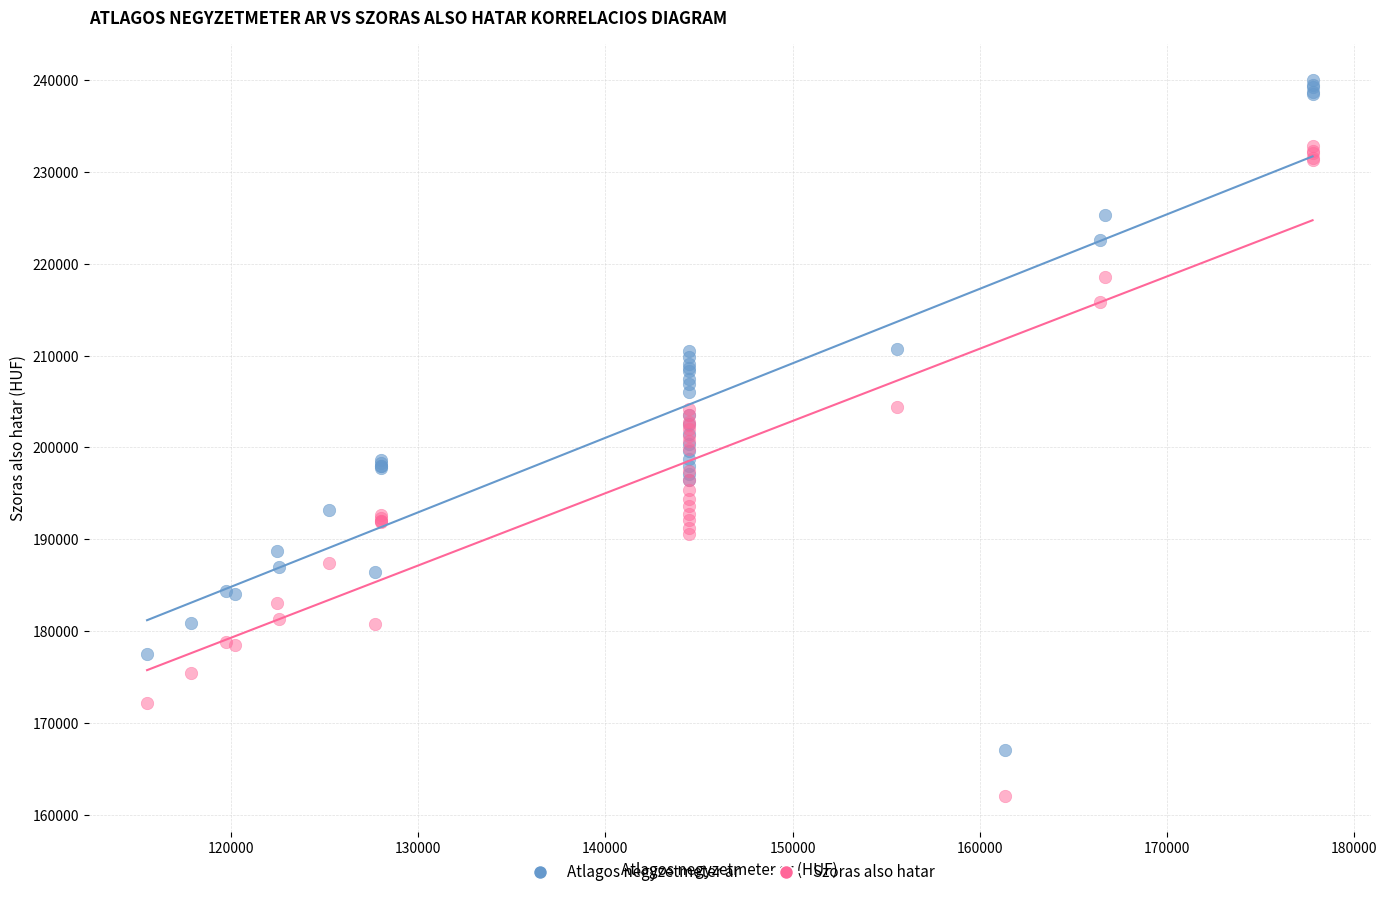

Which series reaches the maximum Y coordinate?

Atlagos negyzetmeter ar